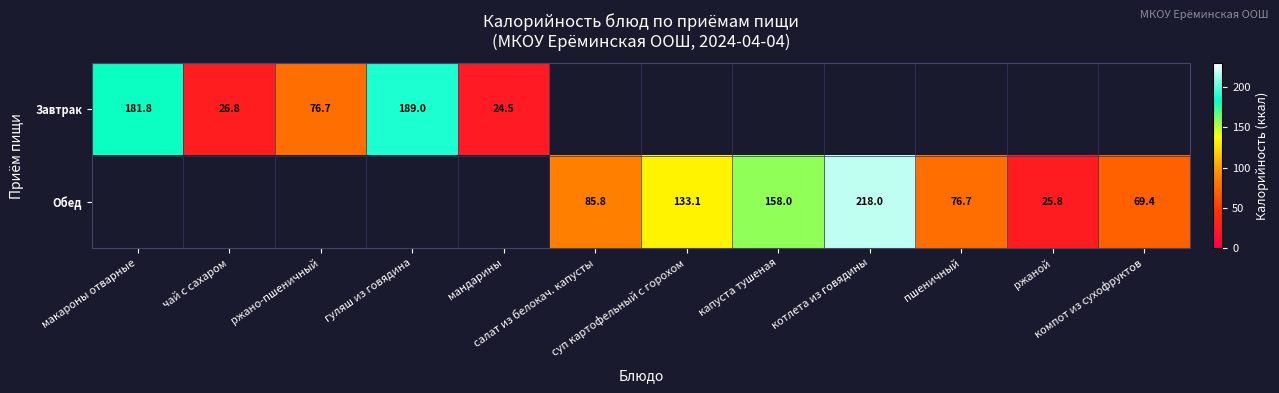

How many categories are shown in the chart?

12